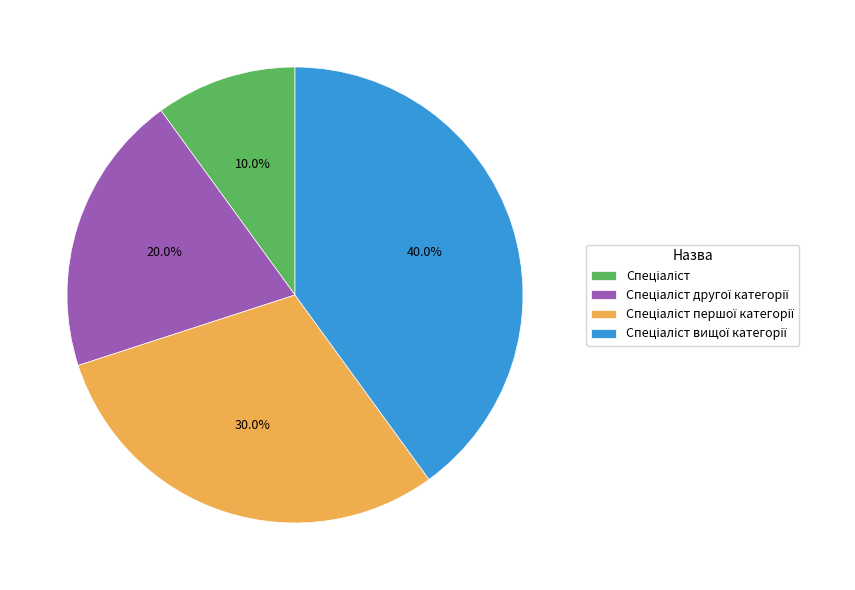

Does any single category account for the majority?

No